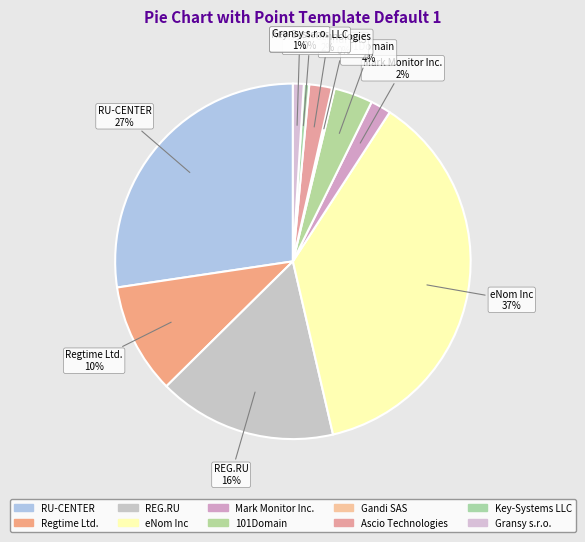

To the nearest percent, what is the difference between the largest and smallest slice percentages?

37%